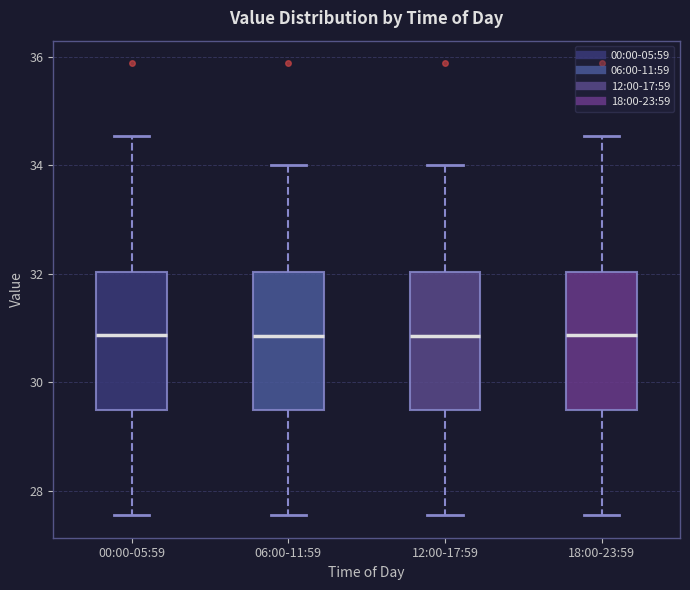

Reading left to right, transcribe this box plot: for each box, give where its median line is, the range the box spans, and where its two whiskers end, as read against the y-axis. The values are not printed on the chart, so give them approximately, as read against the axis.

00:00-05:59: median 30.8, box 29.4 to 32.0, whiskers 27.6 to 34.6
06:00-11:59: median 30.8, box 29.4 to 32.0, whiskers 27.6 to 34.0
12:00-17:59: median 30.8, box 29.4 to 32.0, whiskers 27.6 to 34.0
18:00-23:59: median 30.8, box 29.4 to 32.0, whiskers 27.6 to 34.6